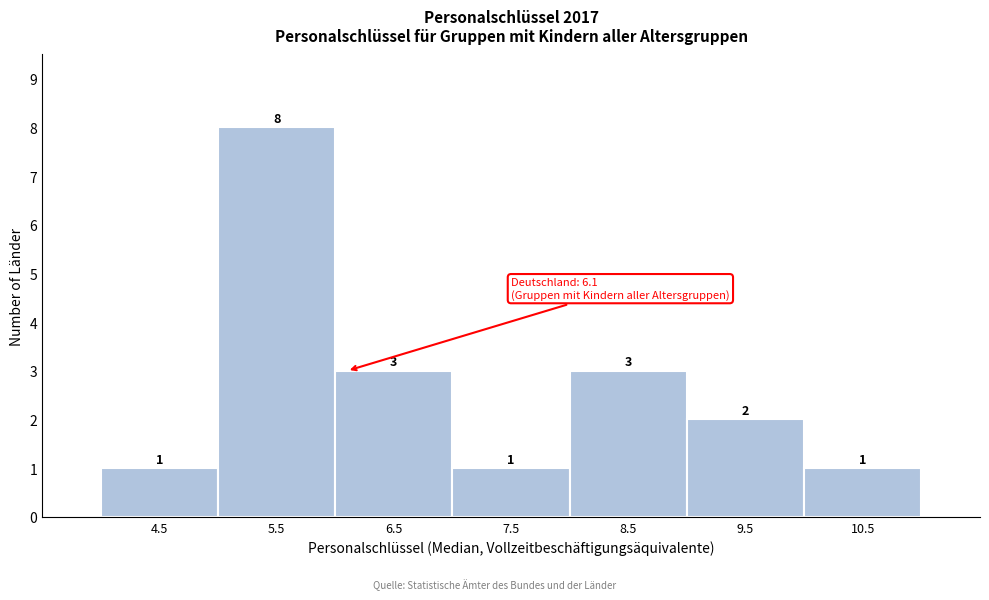

Reading left to right, transcribe this chart: for each bar, give the range it covers on the x-axis and its height.

4 to 5: 1
5 to 6: 8
6 to 7: 3
7 to 8: 1
8 to 9: 3
9 to 10: 2
10 to 11: 1